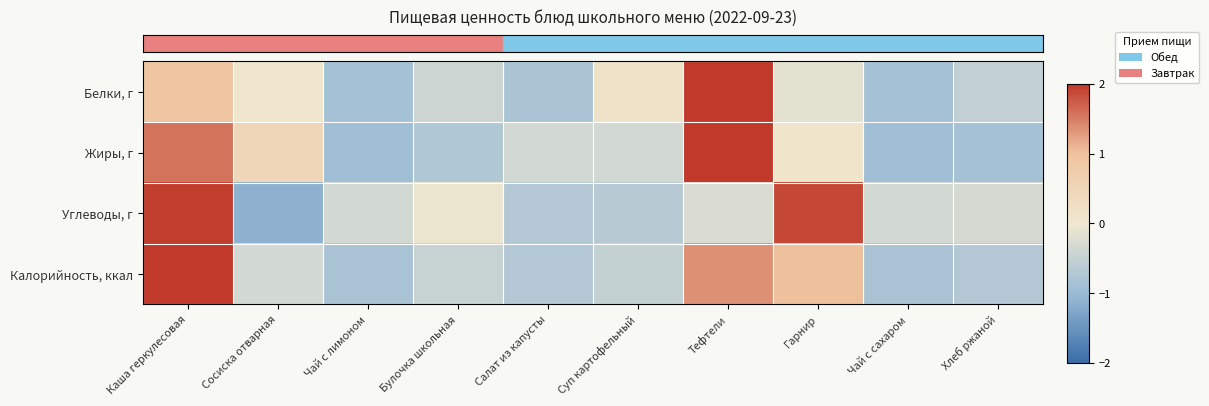

At how many categories does at least one series exceed 0?

5